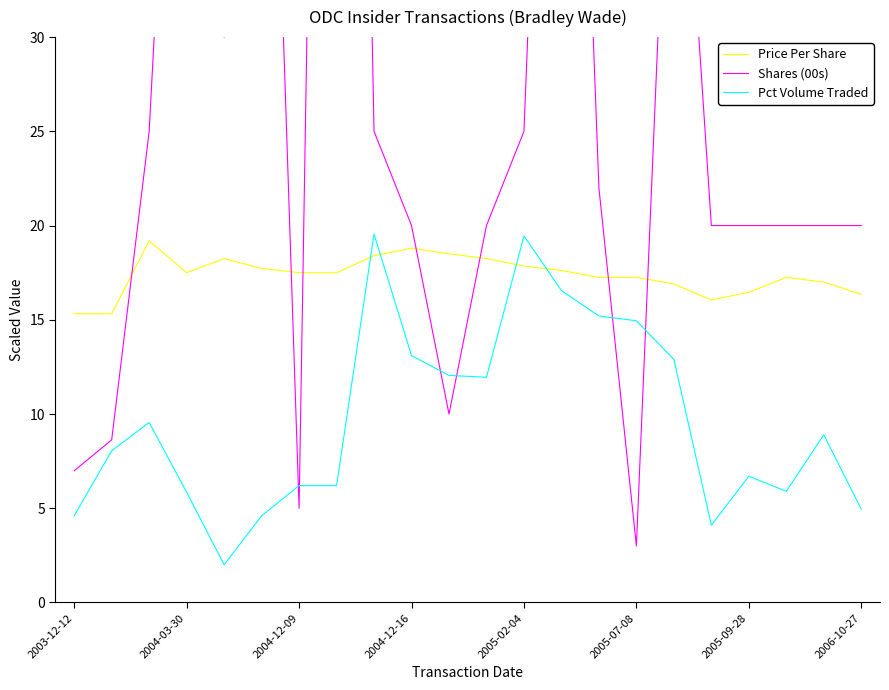

True or false: Shares (00s) has more than 1 interior local peaks.

True